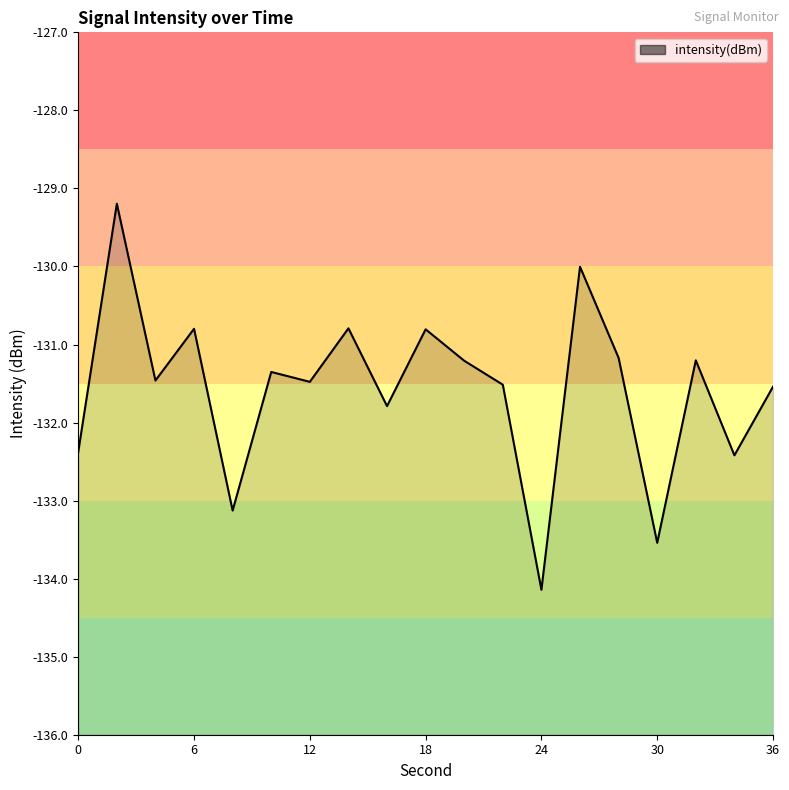

Which has a higher value, 22 or 4?

4